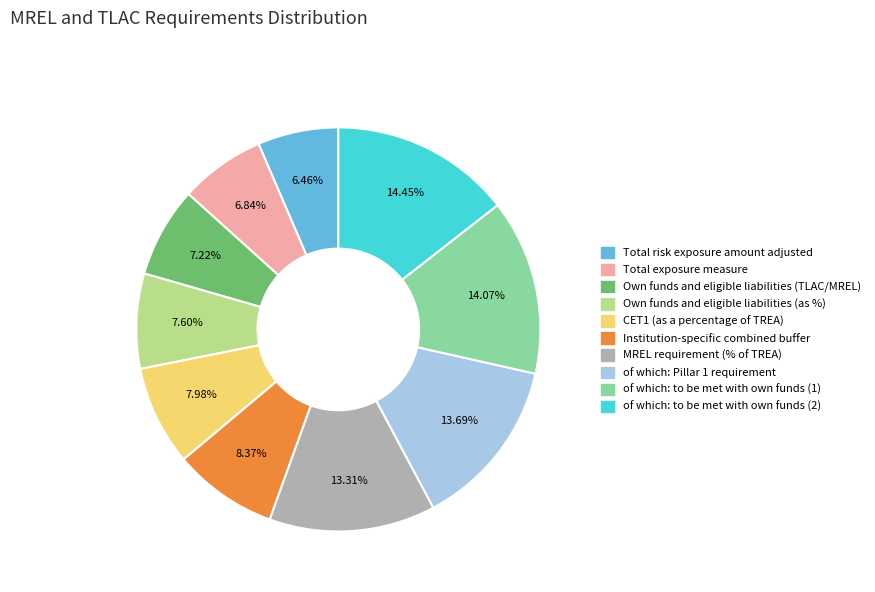

Approximately how many times larger is the value at Own funds and eligible liabilities (as %) compared to MREL requirement (% of TREA)?

0.6